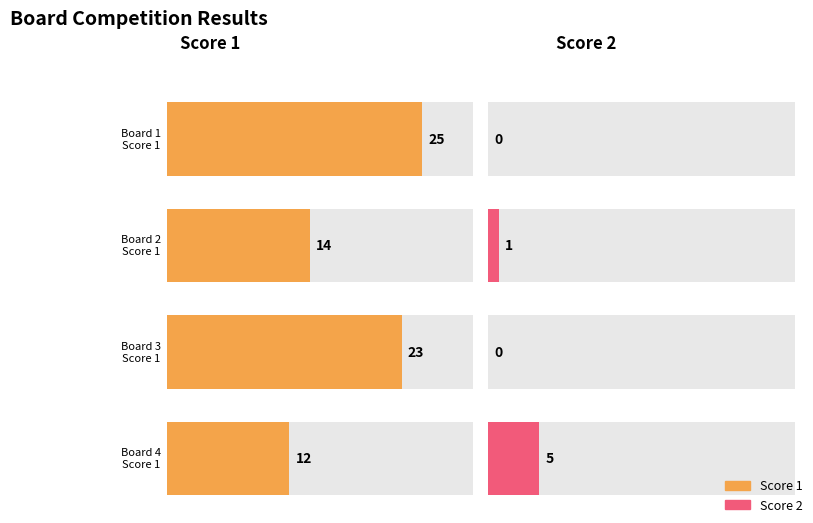

Does the chart contain stacked bars?

No